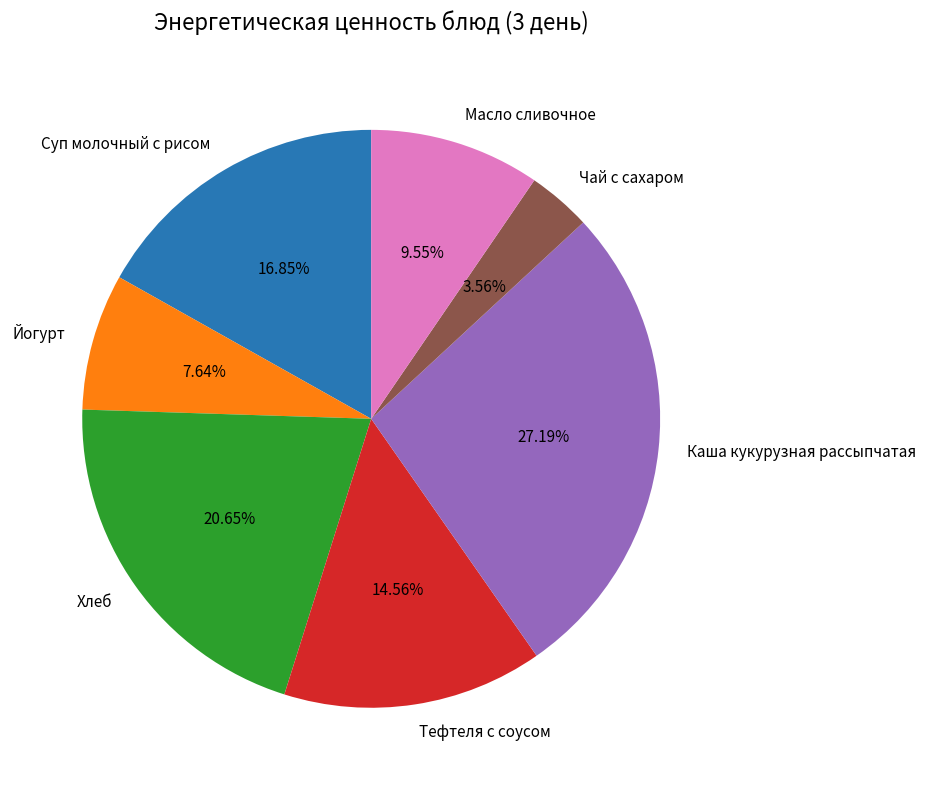

Which has a higher value, Каша кукурузная рассыпчатая or Йогурт?

Каша кукурузная рассыпчатая